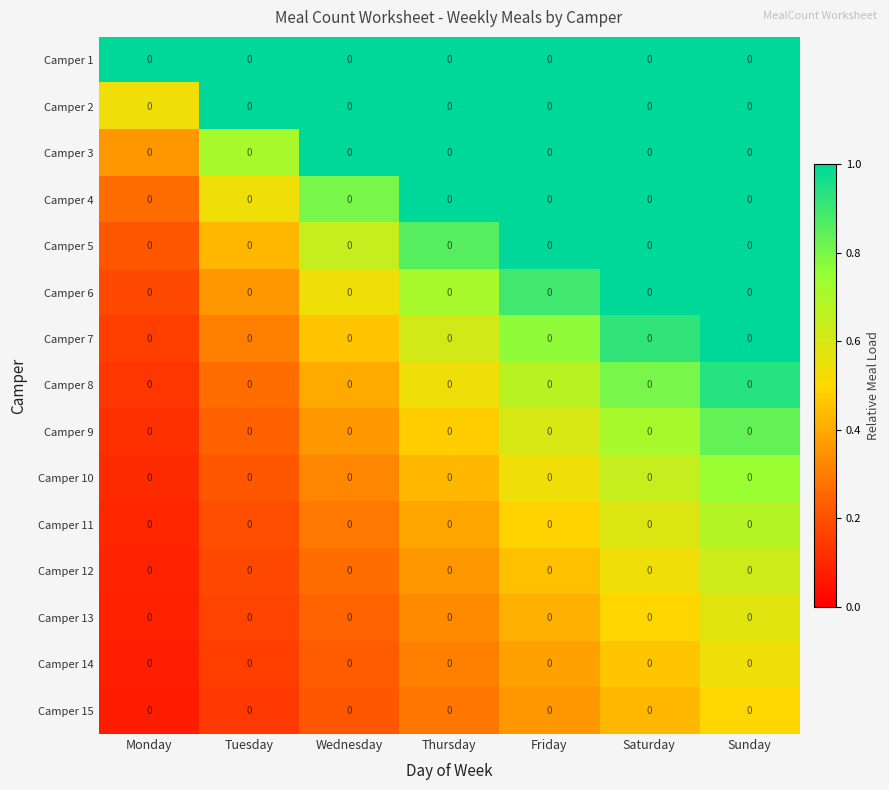

What is the difference between the maximum and minimum values in the Camper 13 series?

0.5